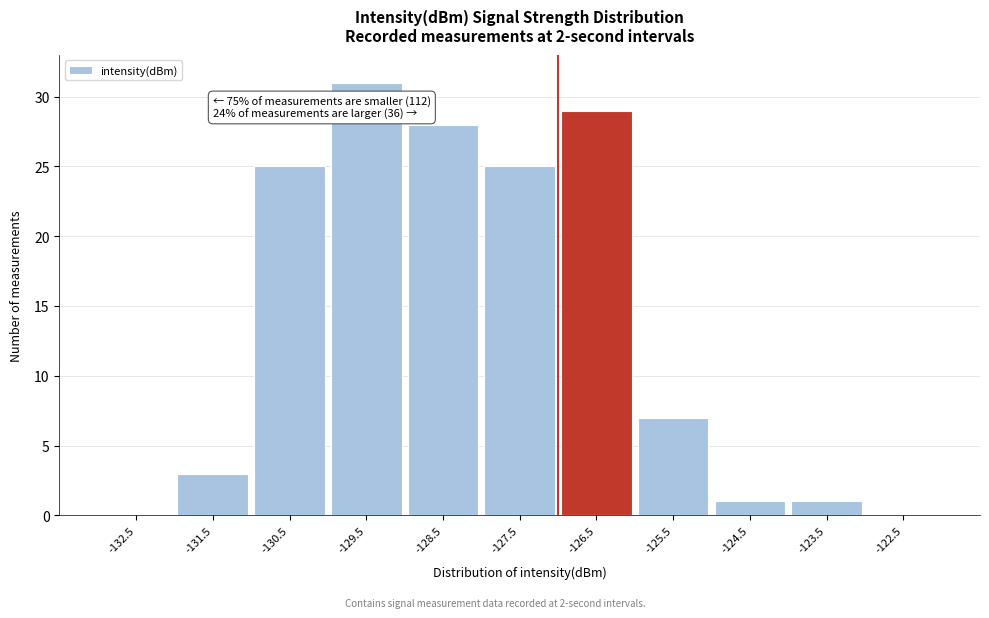

Which range on the x-axis has the tallest bar?

-130 to -129